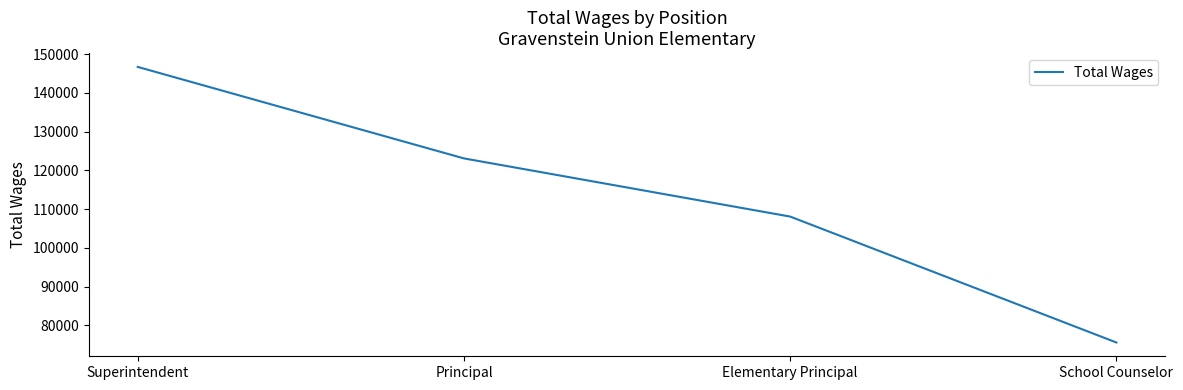

What position from the left is School Counselor?

4